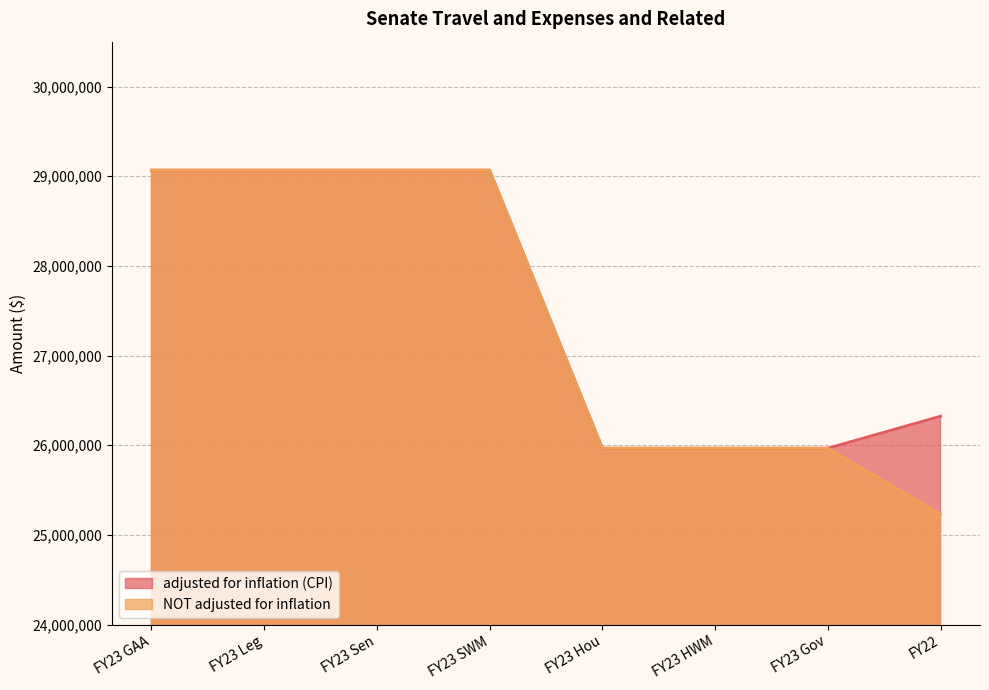

Reading left to right, extract all data points from this chart.

adjusted for inflation (CPI): FY23 GAA=29067221	FY23 Leg=29067221	FY23 Sen=29067221	FY23 SWM=29067221	FY23 Hou=25967221	FY23 HWM=25967221	FY23 Gov=25967221	FY22=26324362
NOT adjusted for inflation: FY23 GAA=29067221	FY23 Leg=29067221	FY23 Sen=29067221	FY23 SWM=29067221	FY23 Hou=25967221	FY23 HWM=25967221	FY23 Gov=25967221	FY22=25232739